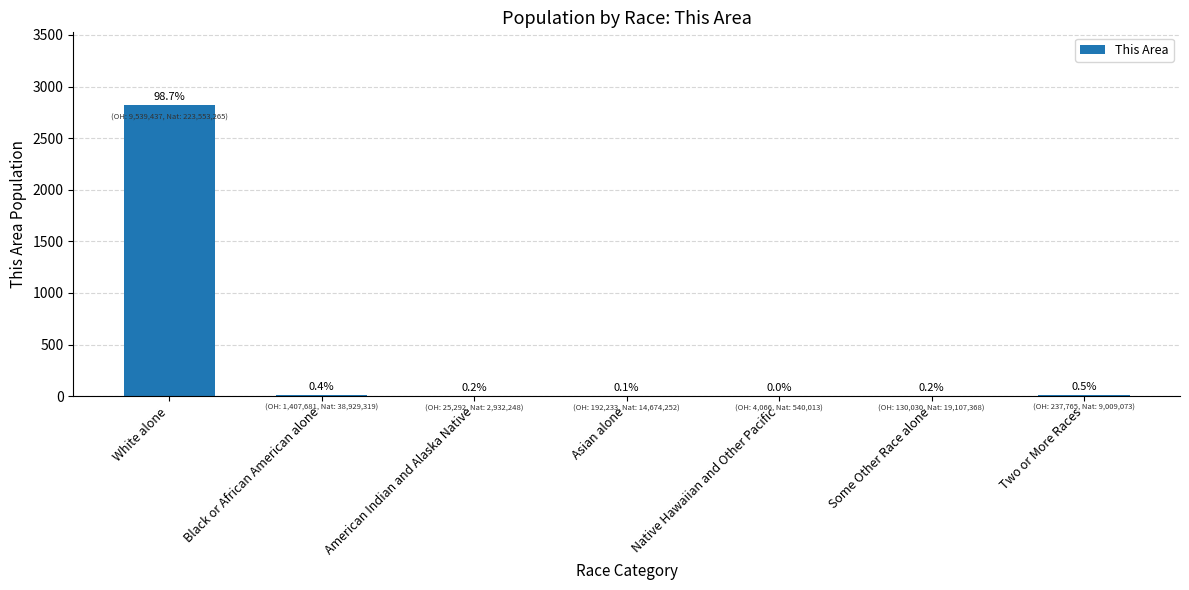

What is the difference between the maximum and minimum values?

2820